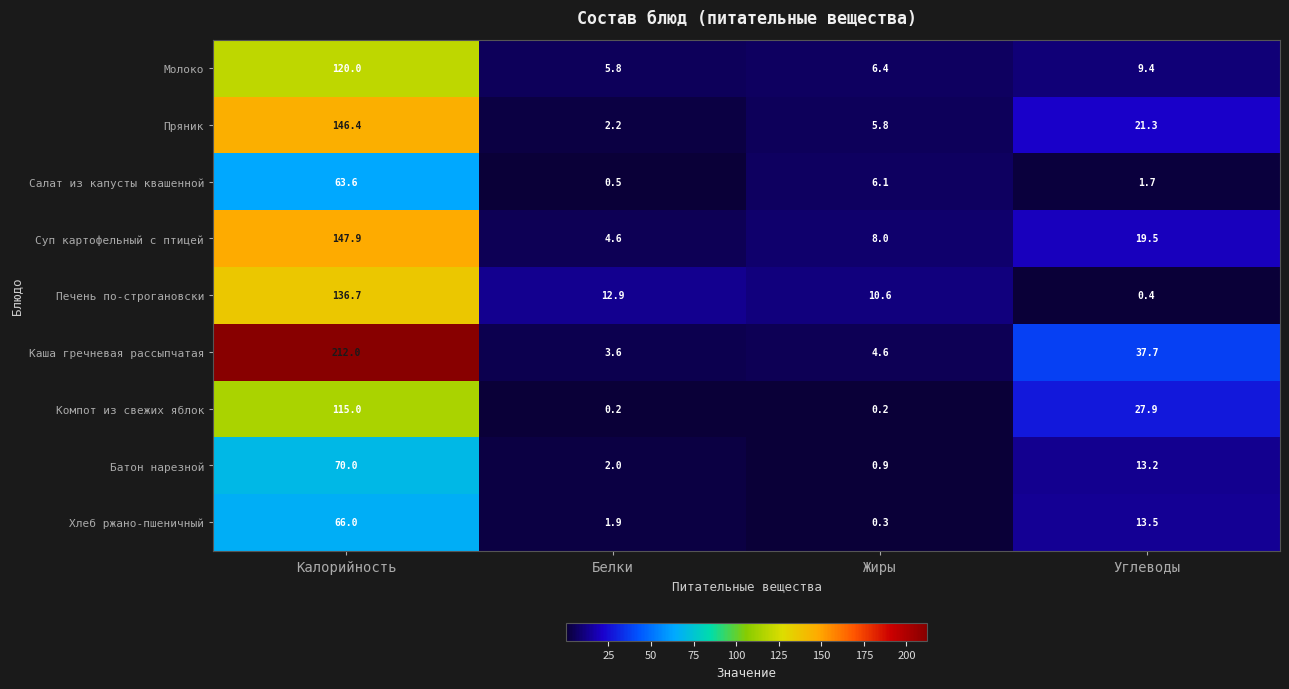

At how many categories does at least one series exceed 176?

1